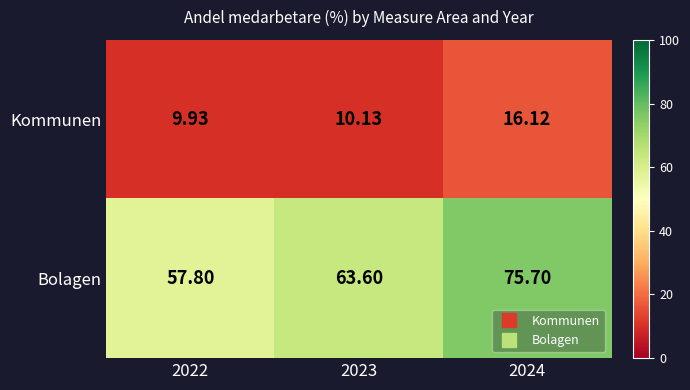

Rank the series by their average value, from highest to lowest.

Bolagen, Kommunen